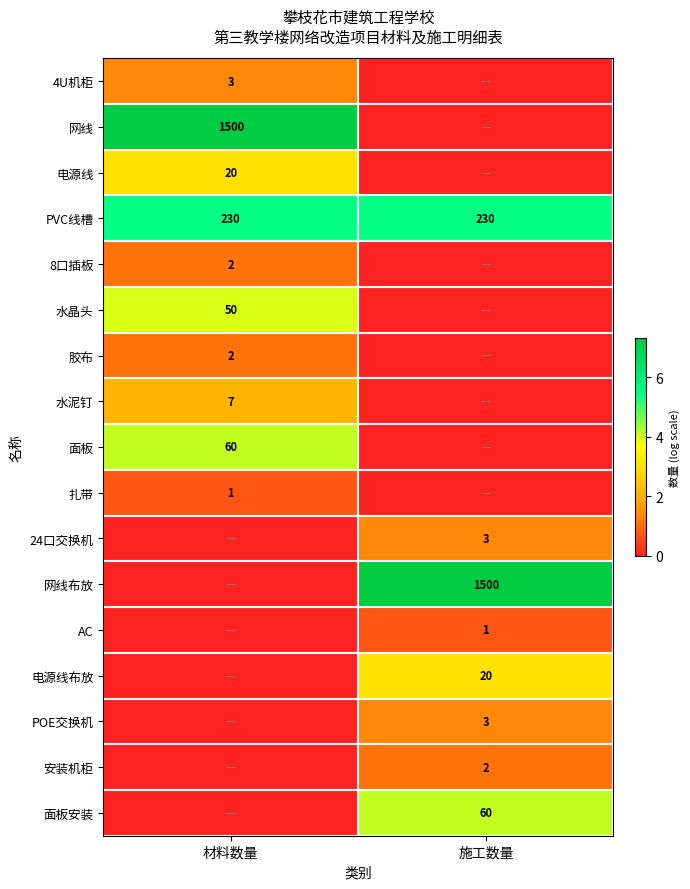

What is the average value of the PVC线槽 series?

230